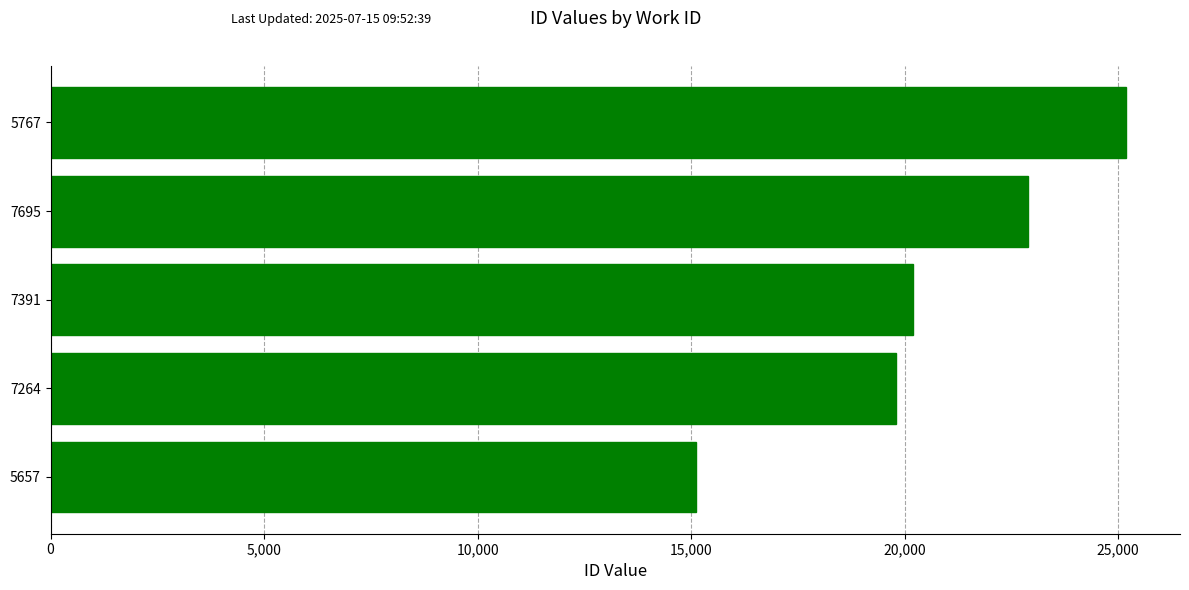

Does the chart contain any negative values?

No